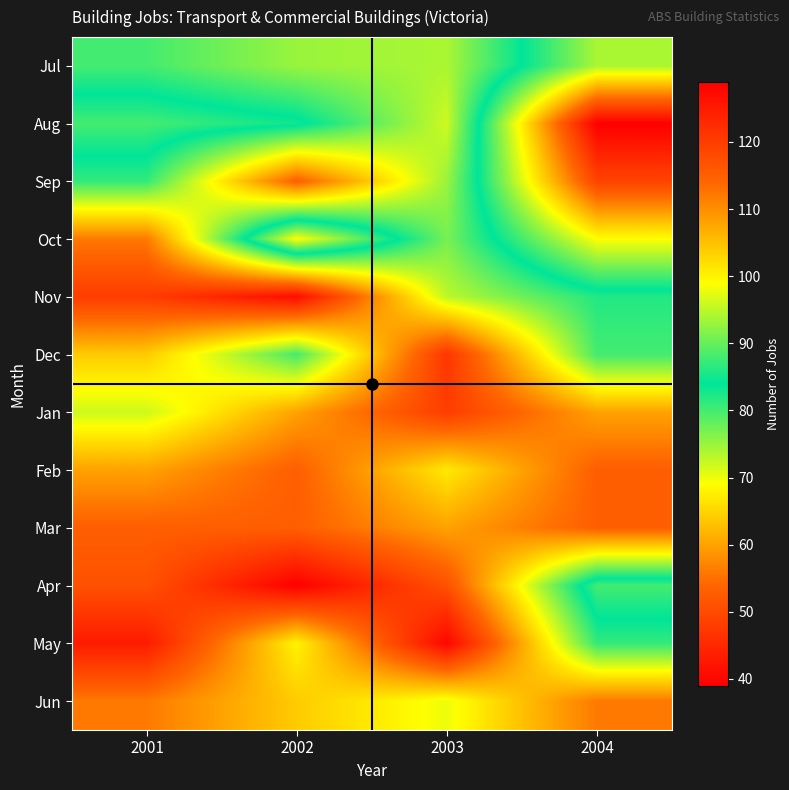

What is the smallest value displayed?

39